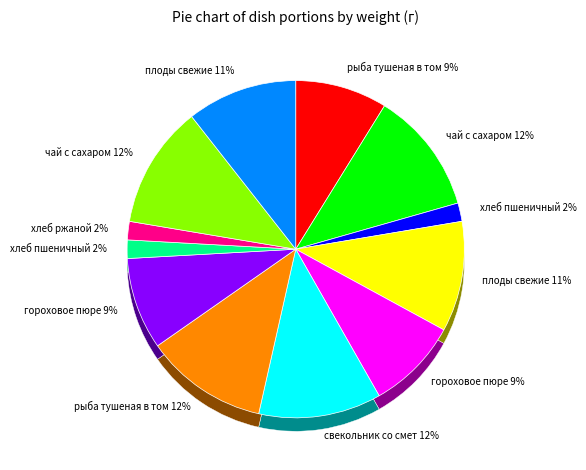

Is there a majority slice in this chart?

No